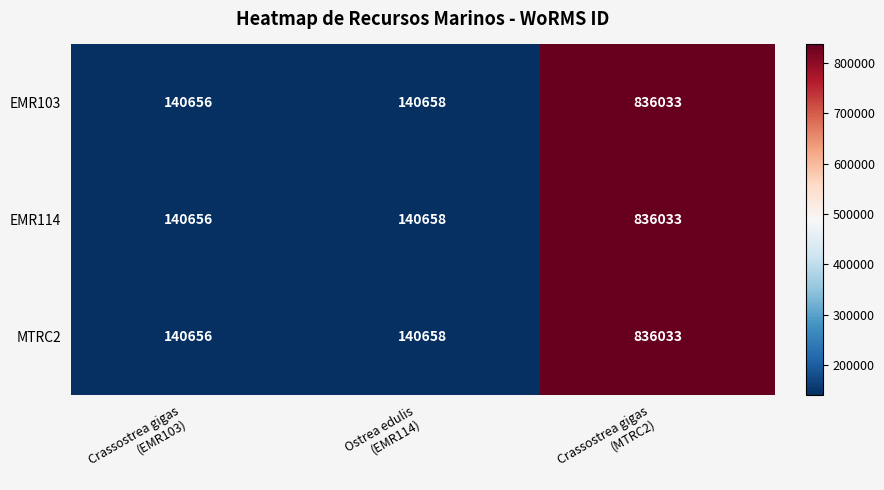

What is the sum of all EMR114 values?

1117347